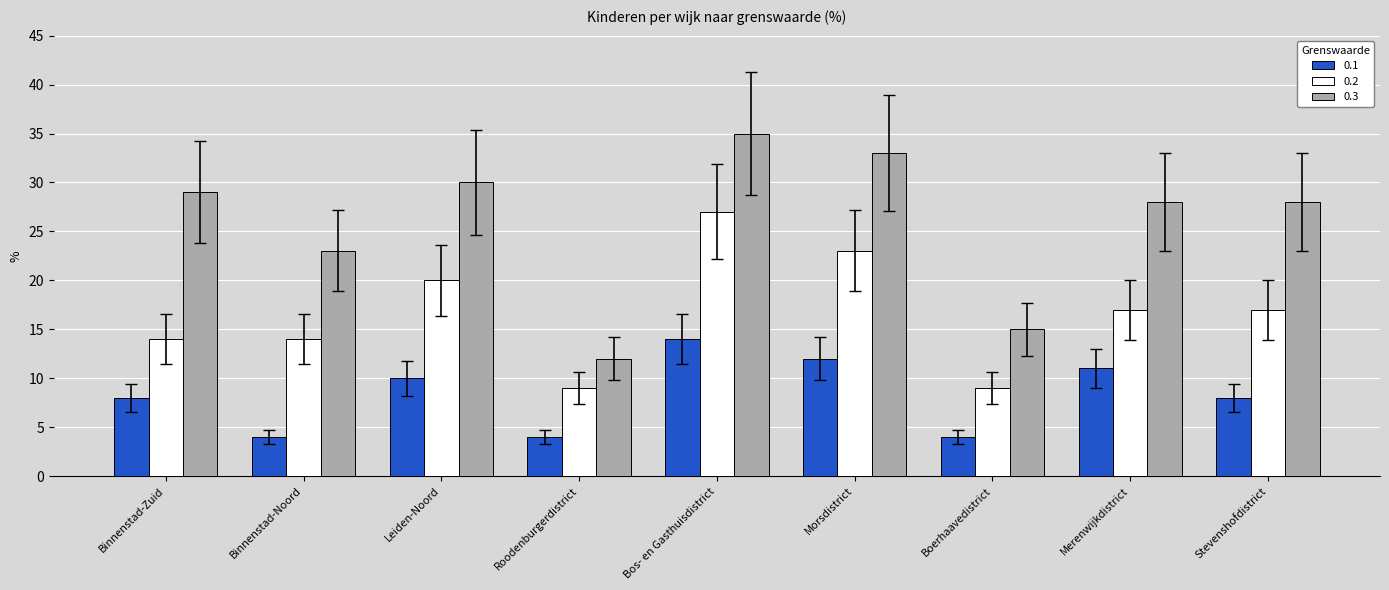

How many categories are shown in the chart?

9